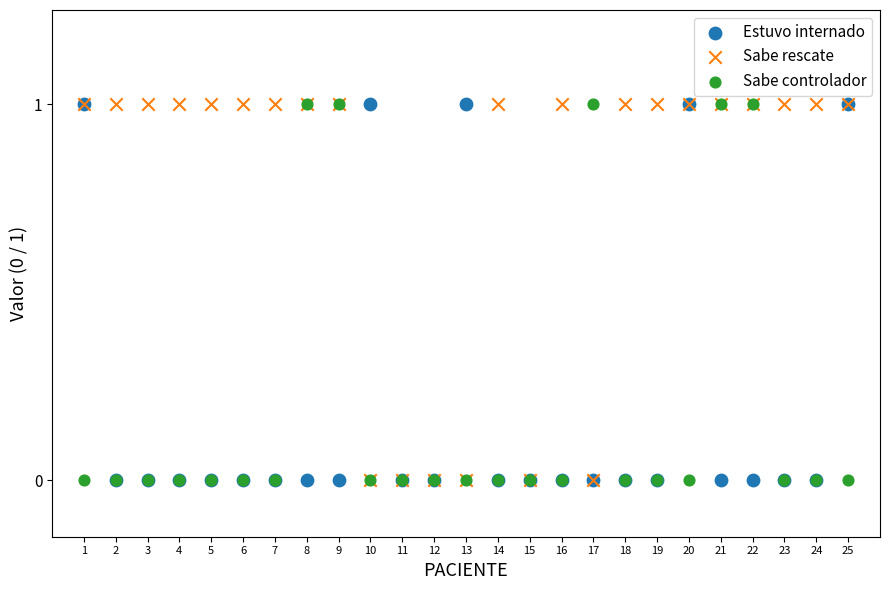

What are all the series names shown in the legend?

Estuvo internado, Sabe rescate, Sabe controlador